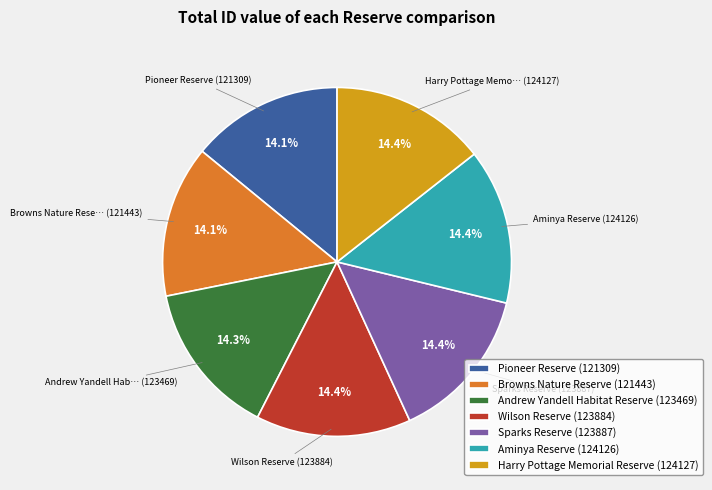

Does Andrew Yandell Habitat Reserve account for over 50% of the chart?

No